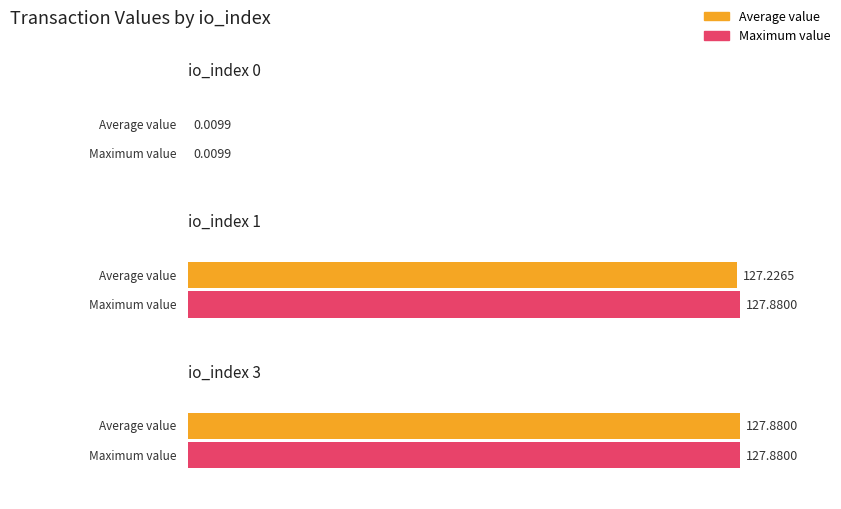

Between io_index 0 and io_index 1, which is larger?

io_index 1